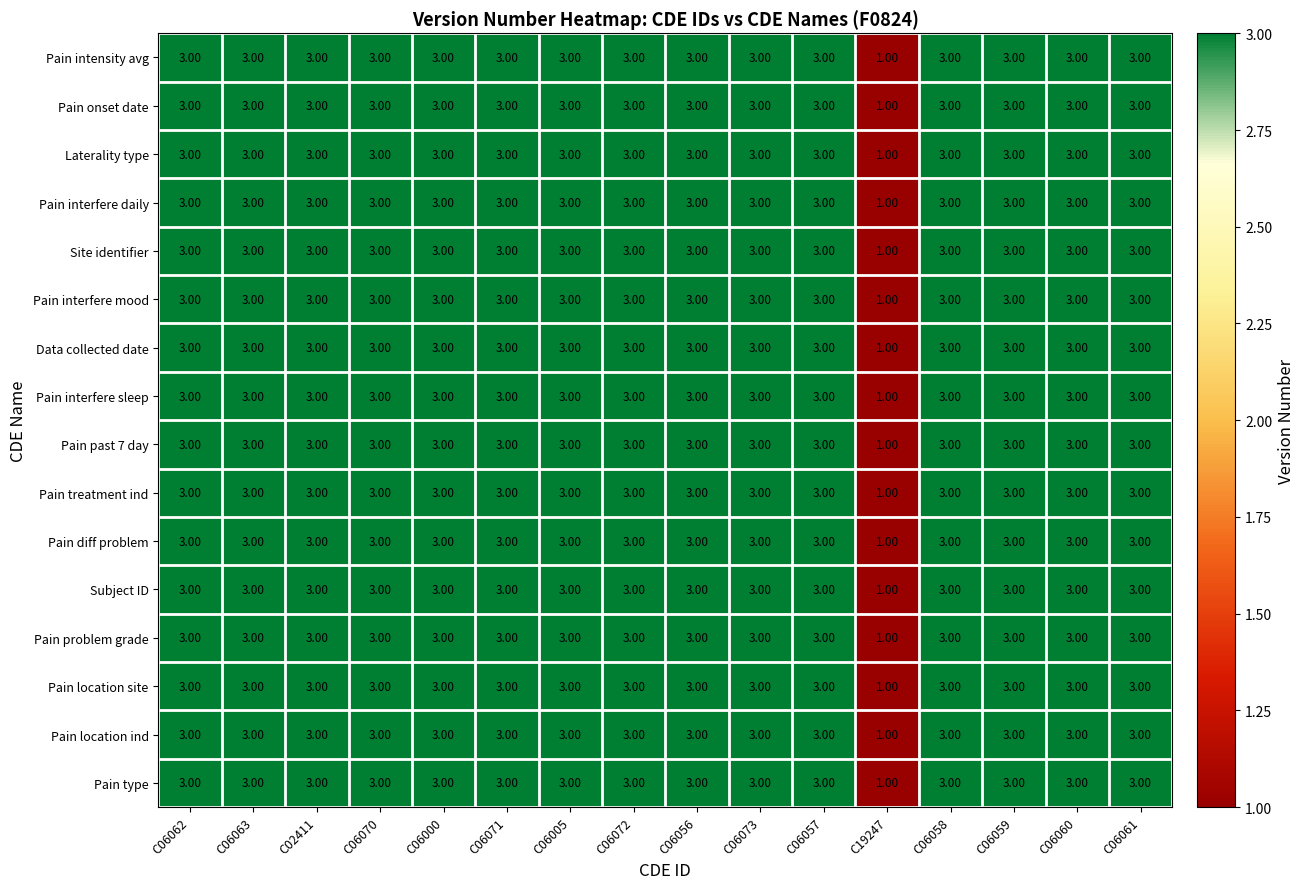

What is the total value across all series at C02411?

48